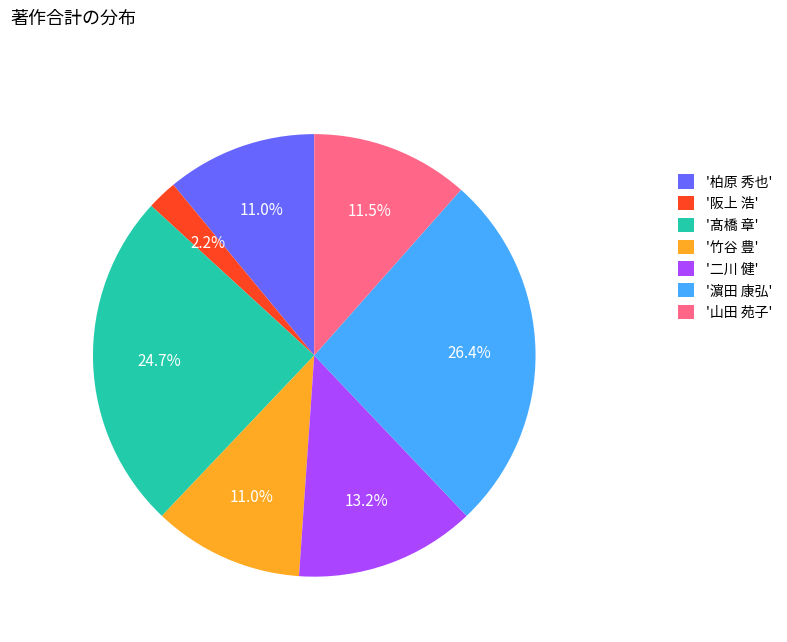

Is the sum of '髙橋 章' and '山田 苑子' greater than half?

No